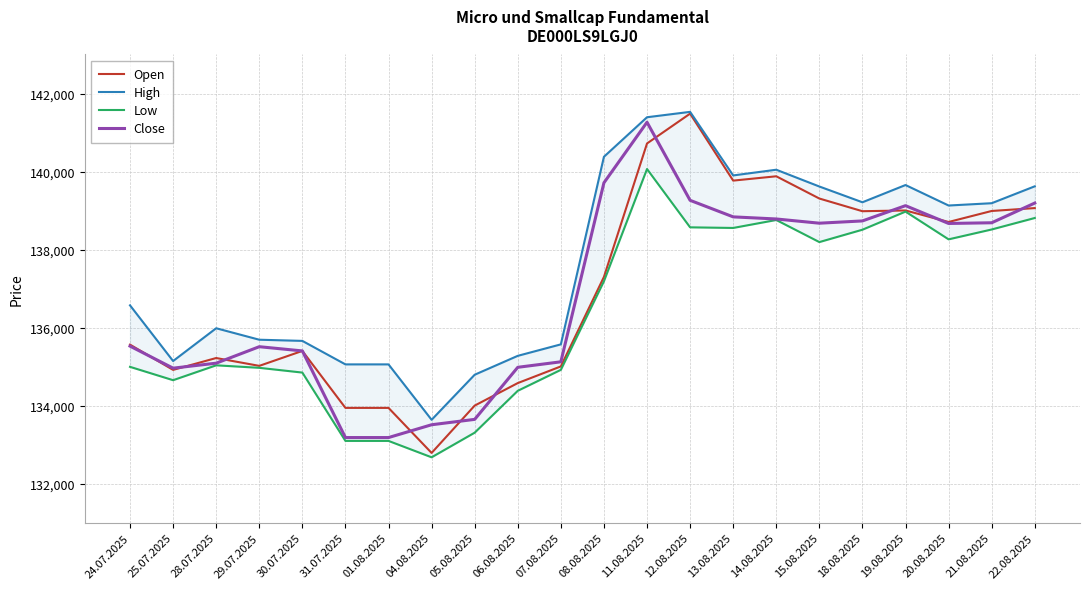

The Close series shows 66695 at 29.07.2025. True or false?

False